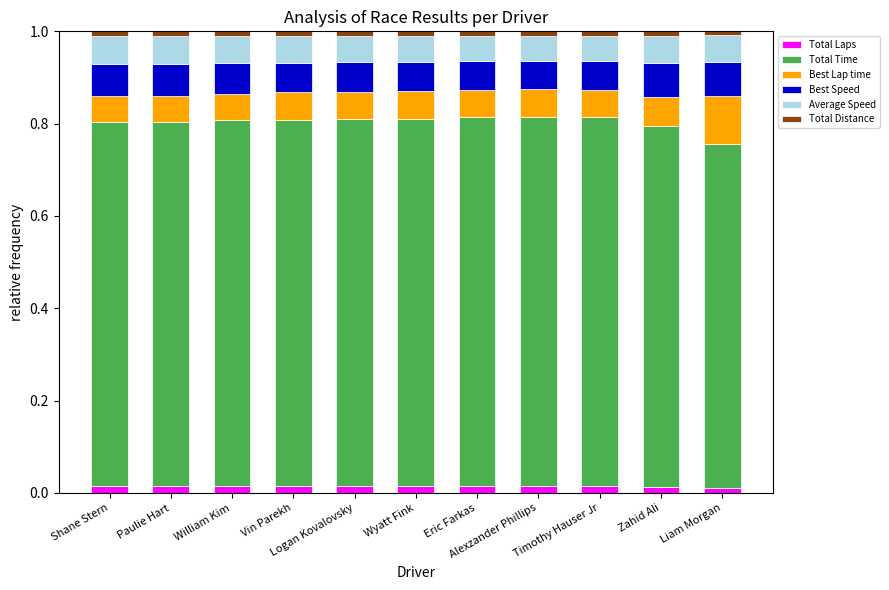

What is the total value across all series at Wyatt Fink?

1.0